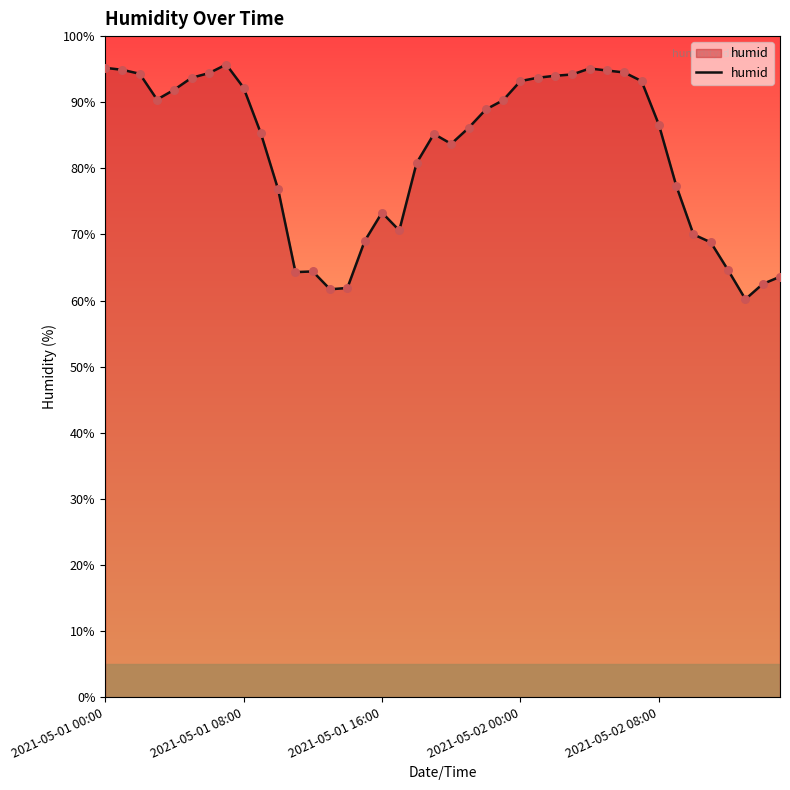

What is the greatest value displayed?

95.7